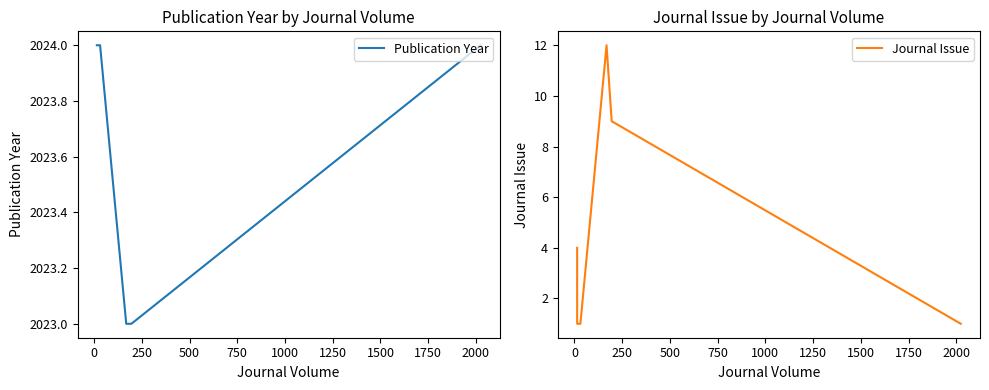

Reading right to left, extract all data points from this chart.

Publication Year: 2024	2023	2023	2024	2024	2024
Journal Issue: 1	9	12	1	1	4